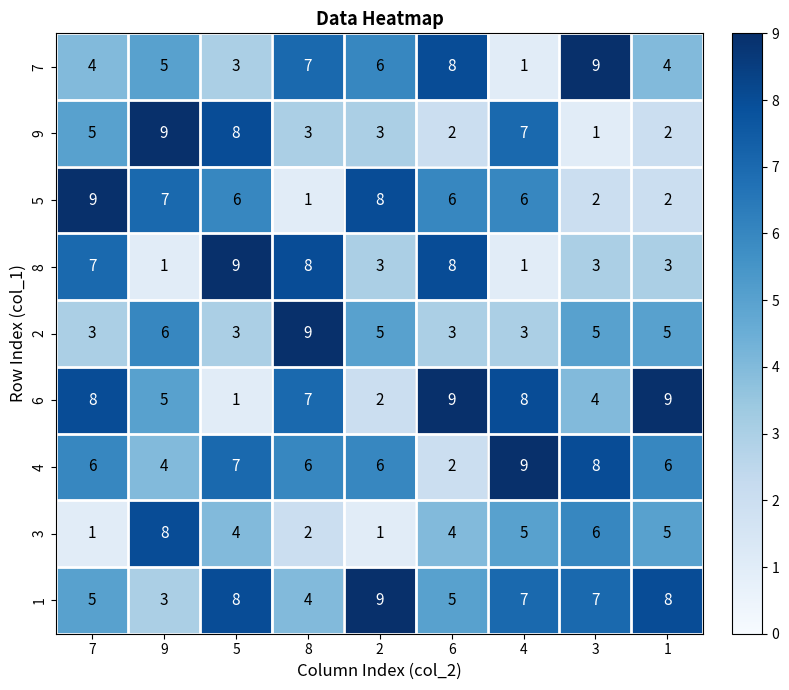

Count the 5 values in the range 2 to 7.

6